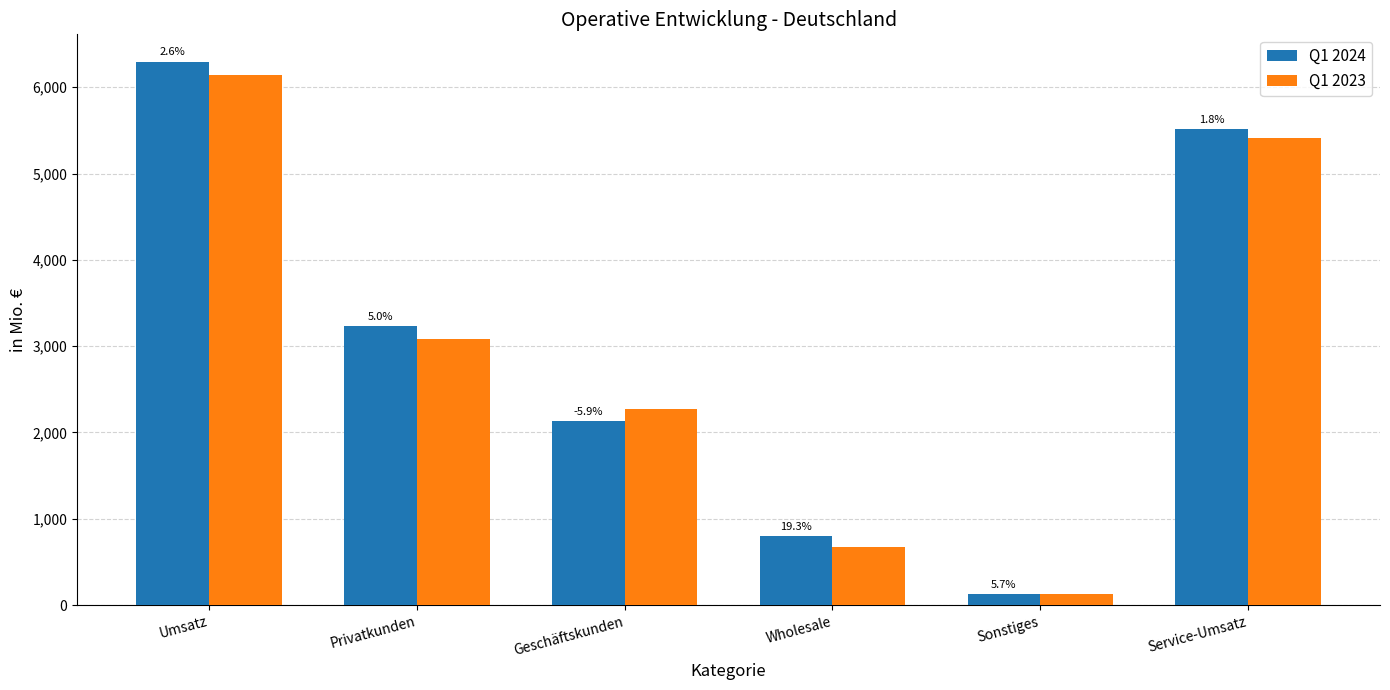

At how many categories does at least one series exceed 6053?

1